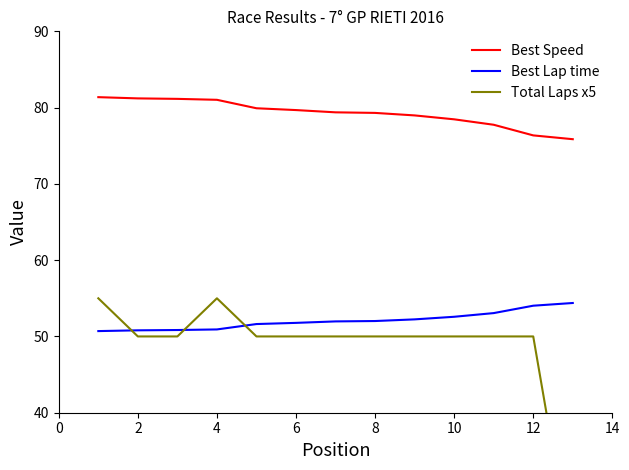

What is the value of the Best Speed point at the 10th from the left?

78.5